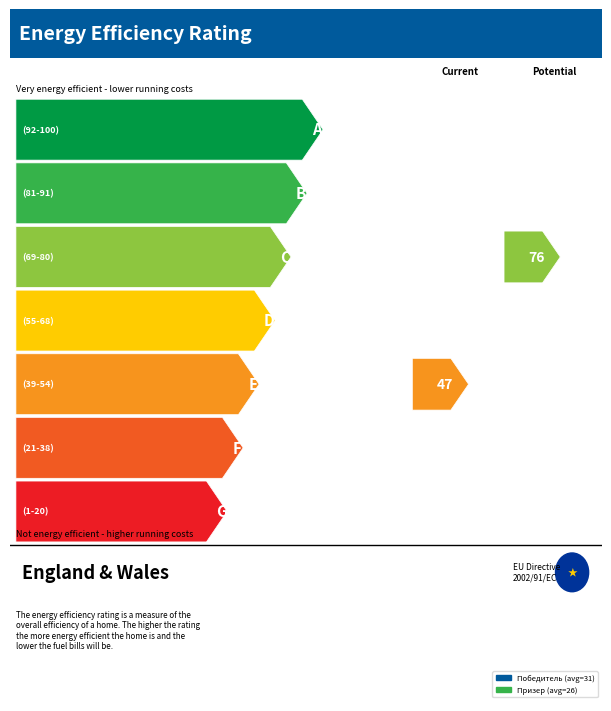

Is it true that Победитель equals 48 at 9?

False